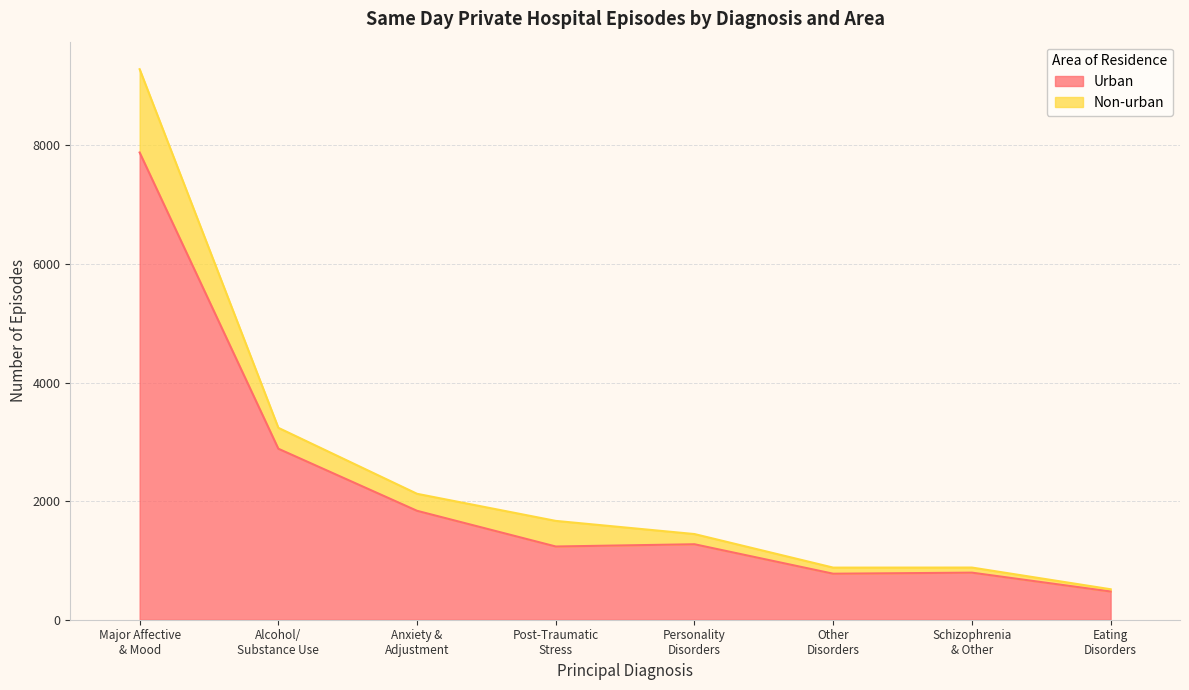

Reading left to right, what are all the values shown in this chart?

7881	2884	1837	1235	1273	776	794	476